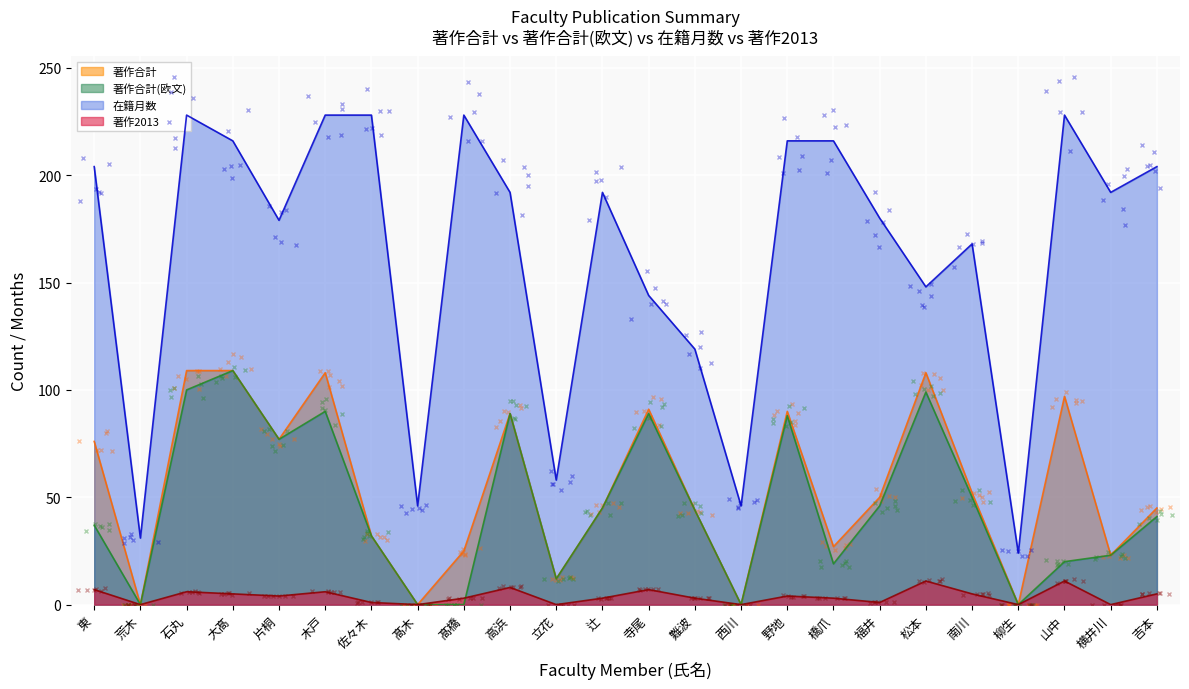

Rank the series by their maximum value, from highest to lowest.

在籍月数, 著作合計, 著作合計(欧文), 著作2013